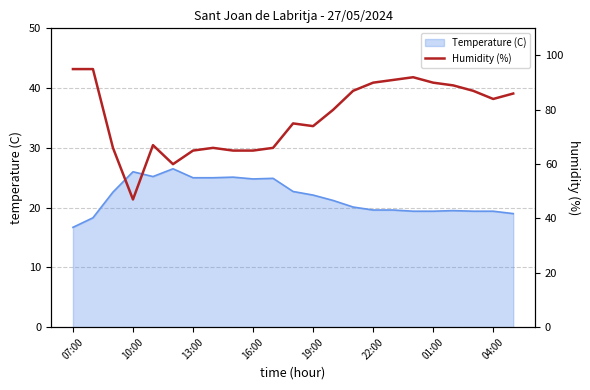

What is the maximum value for Temperature (C)?

26.5